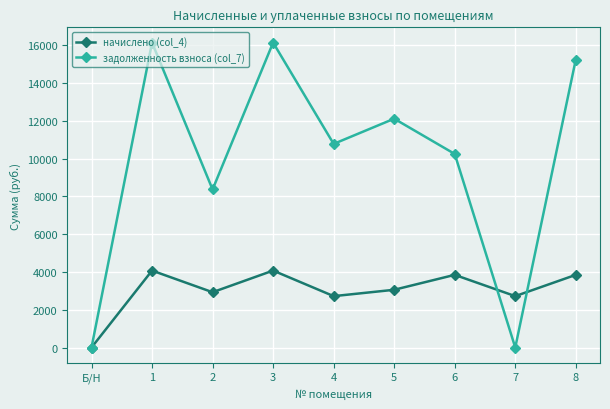

What is the value of the начислено (col_4) point at the 9th from the left?

3849.1